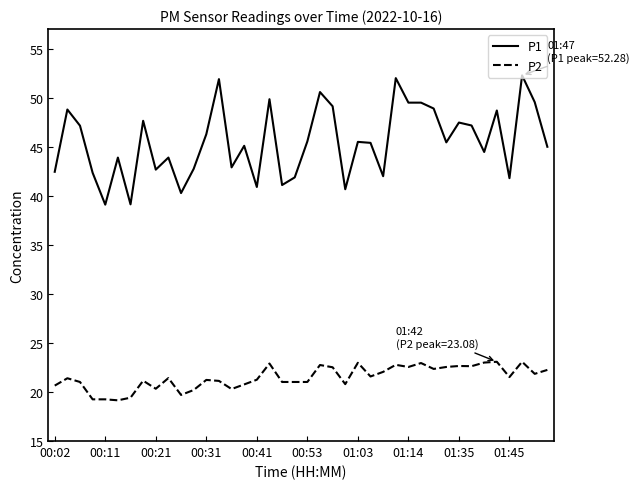

Rank the series by their average value, from highest to lowest.

P1, P2